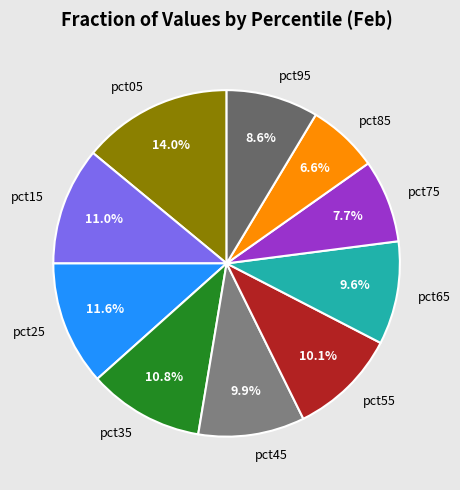

Does pct35 account for over 50% of the chart?

No